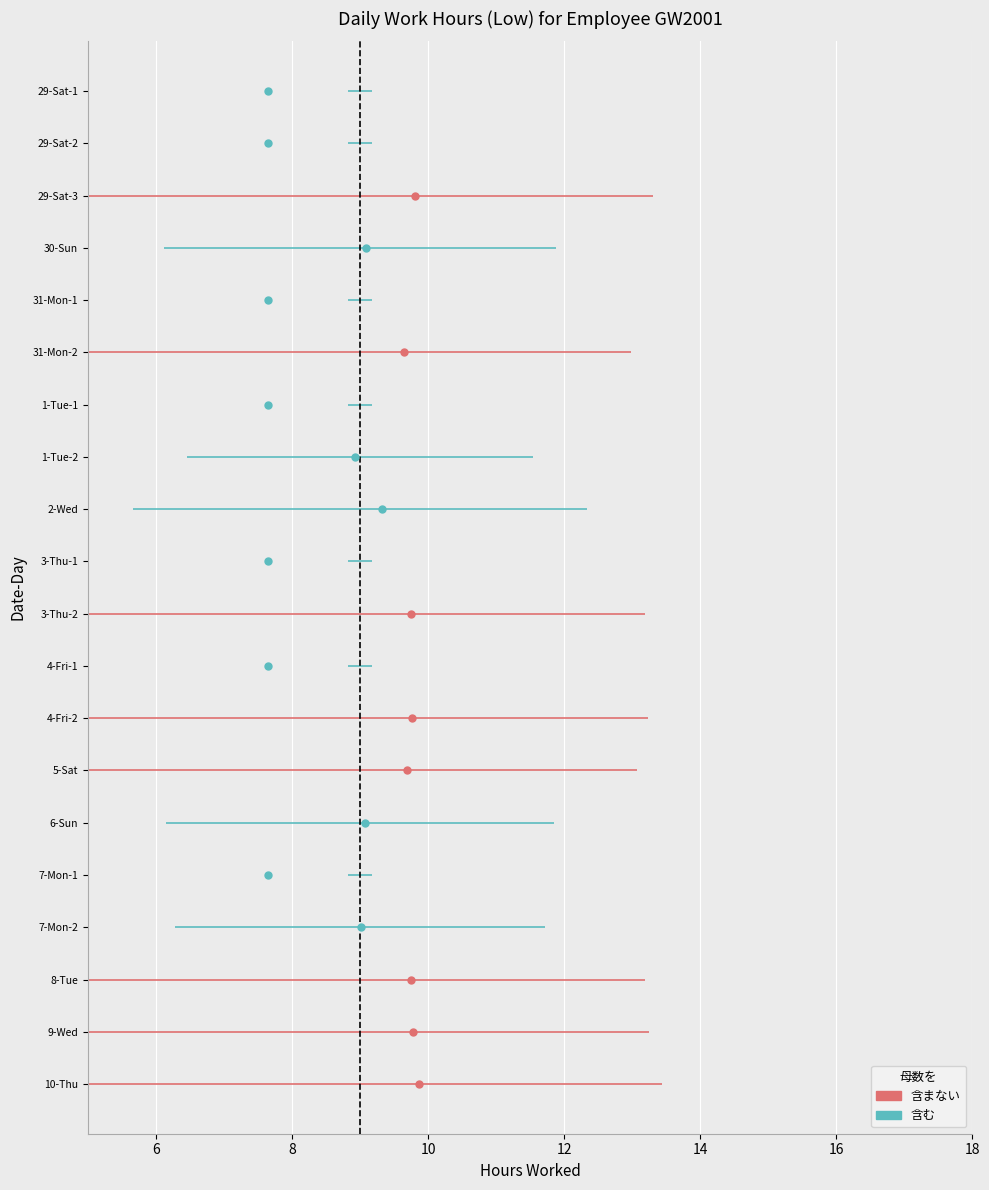

Rank the categories by value from lowest to highest.

29-Sat-1, 29-Sat-2, 31-Mon-1, 1-Tue-1, 3-Thu-1, 4-Fri-1, 7-Mon-1, 1-Tue-2, 7-Mon-2, 6-Sun, 30-Sun, 2-Wed, 31-Mon-2, 5-Sat, 3-Thu-2, 8-Tue, 4-Fri-2, 9-Wed, 29-Sat-3, 10-Thu